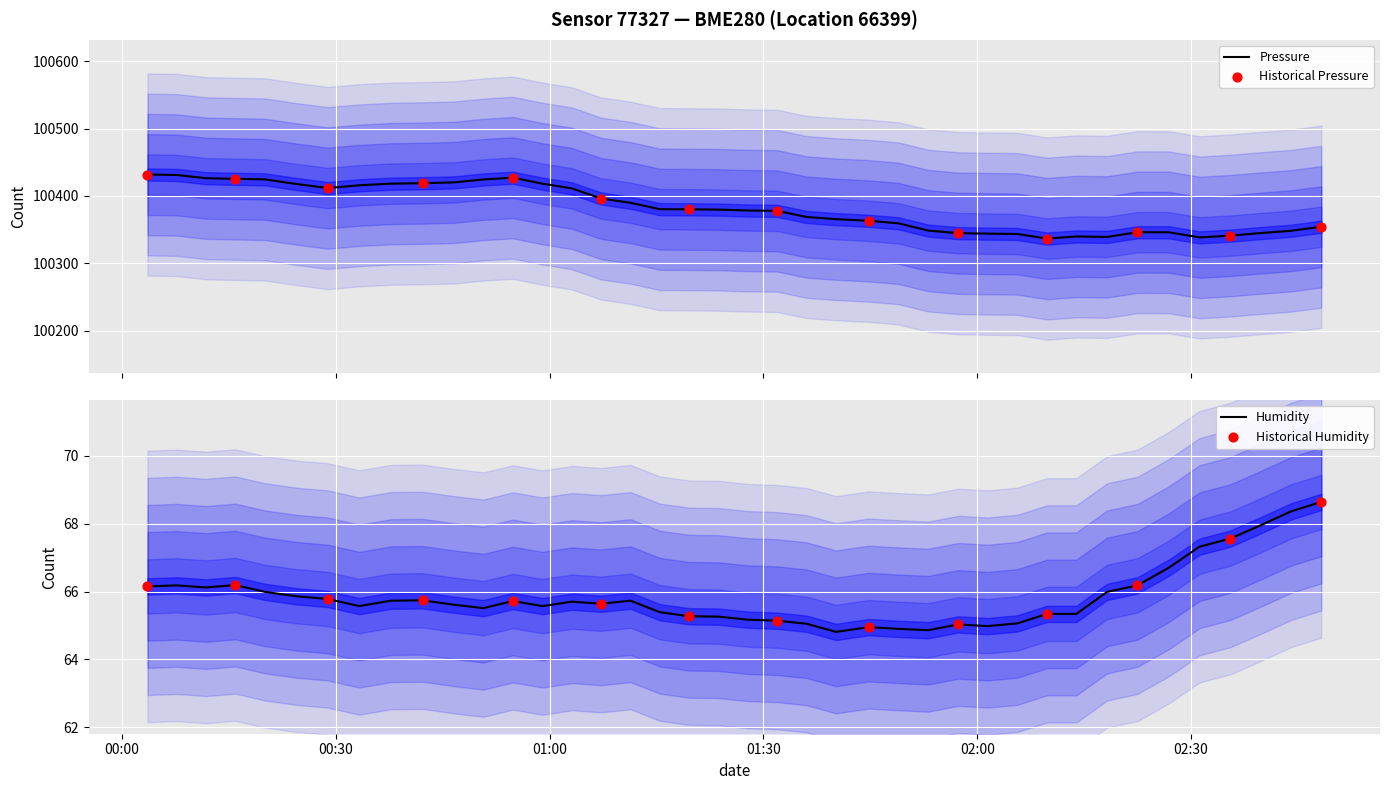

What are all the series names shown in the legend?

pressure, humidity